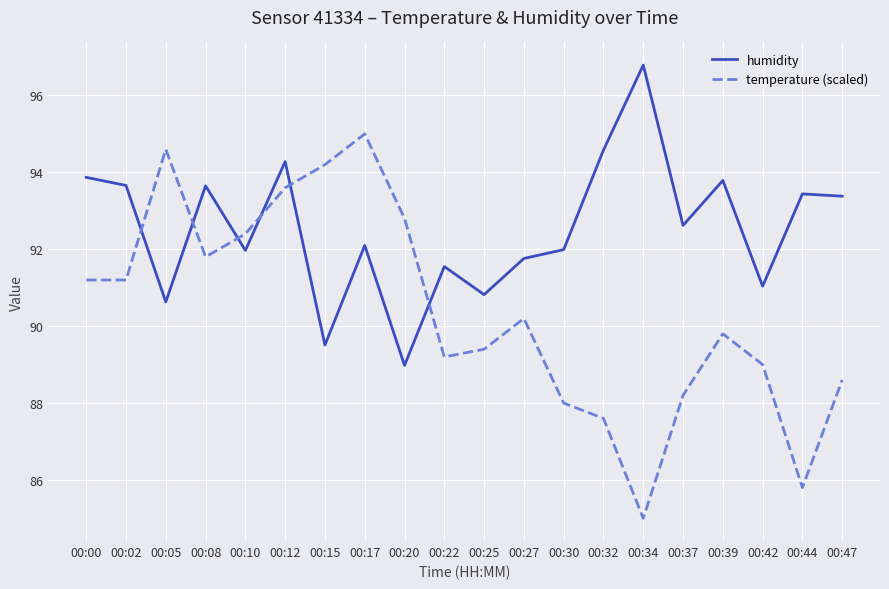

What is the sum of all humidity values?

1850.4